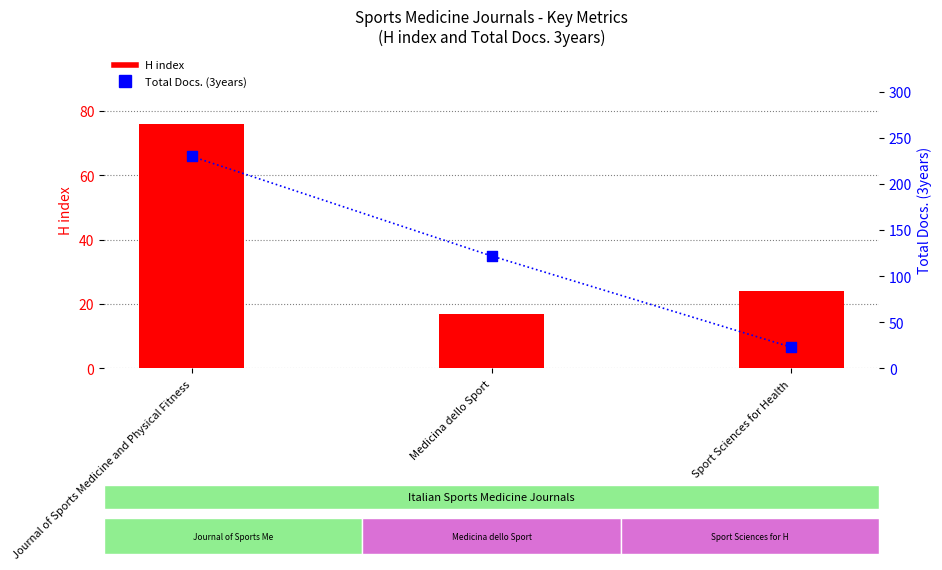

What is the total value across all series at Medicina dello Sport?

139